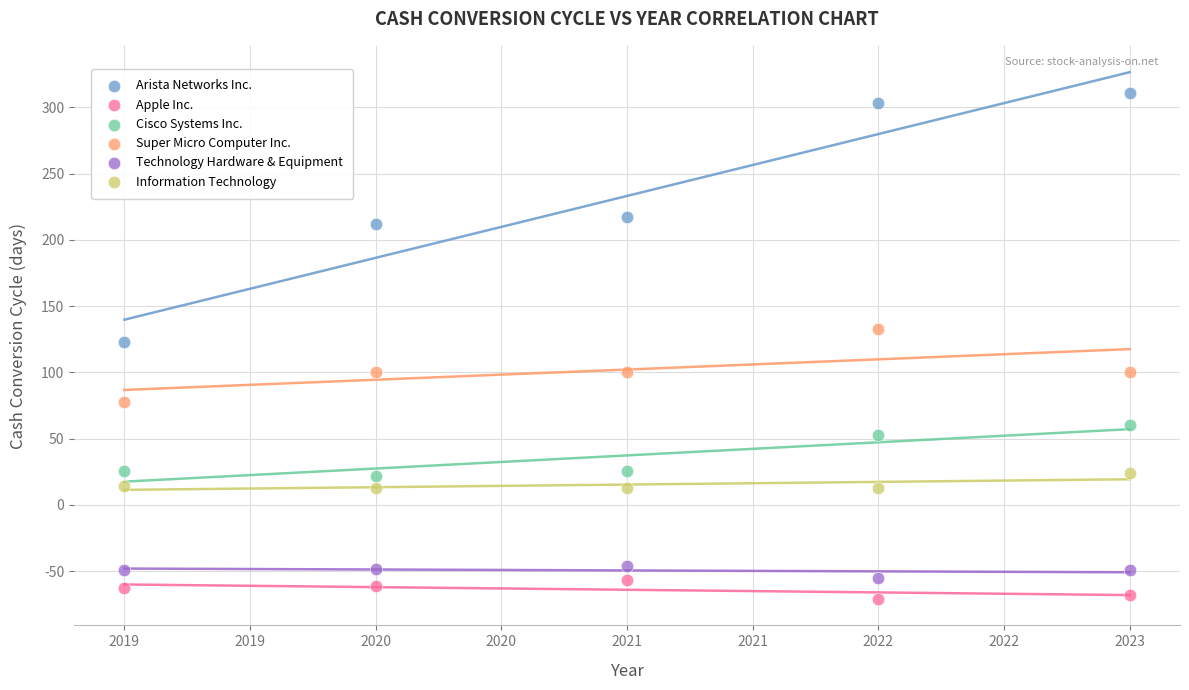

What are all the series names shown in the legend?

Arista Networks Inc., Apple Inc., Cisco Systems Inc., Super Micro Computer Inc., Technology Hardware & Equipment, Information Technology